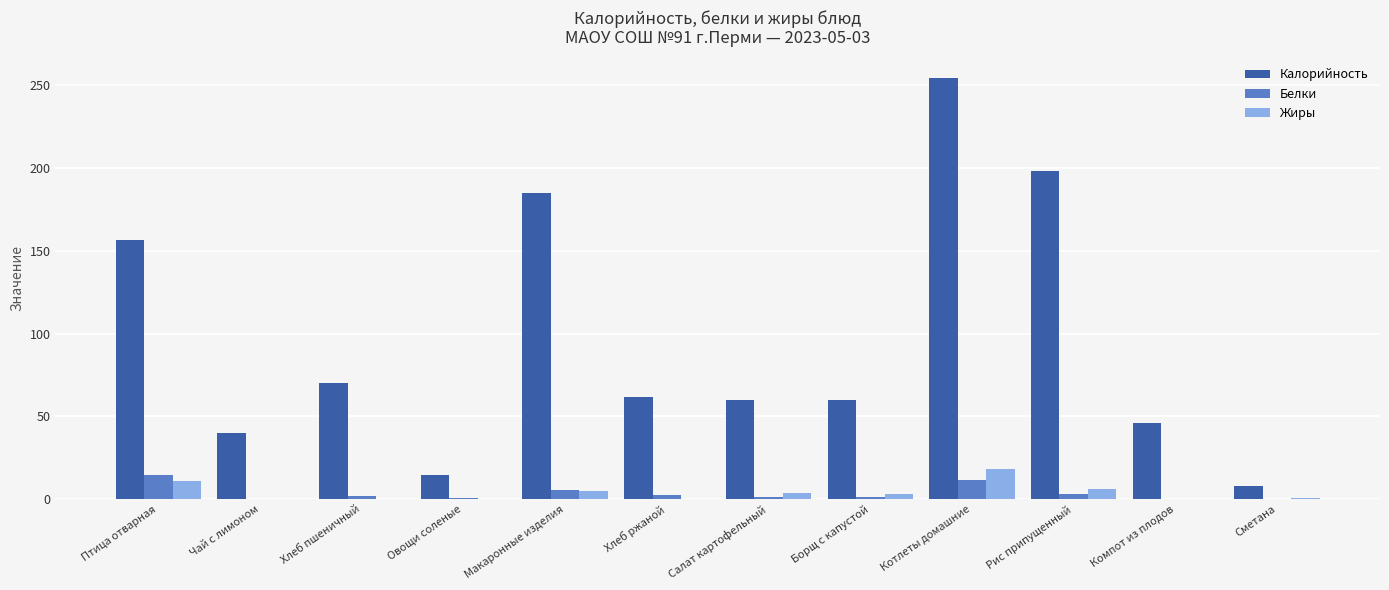

Between Котлеты домашние and Сметана, which series saw the biggest shift?

Калорийность